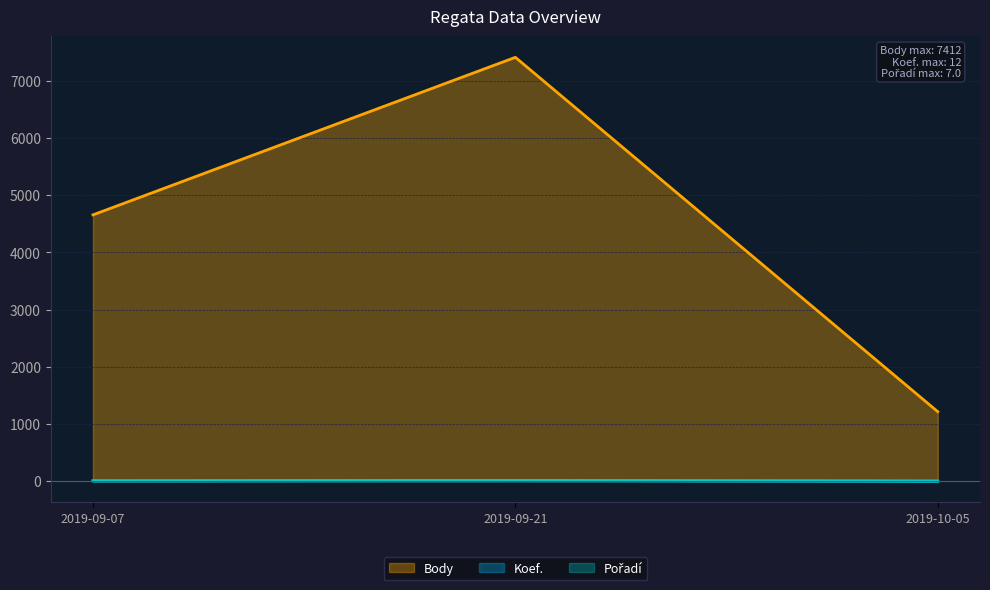

Which has a higher value, 2019-09-21 or 2019-09-07?

2019-09-21